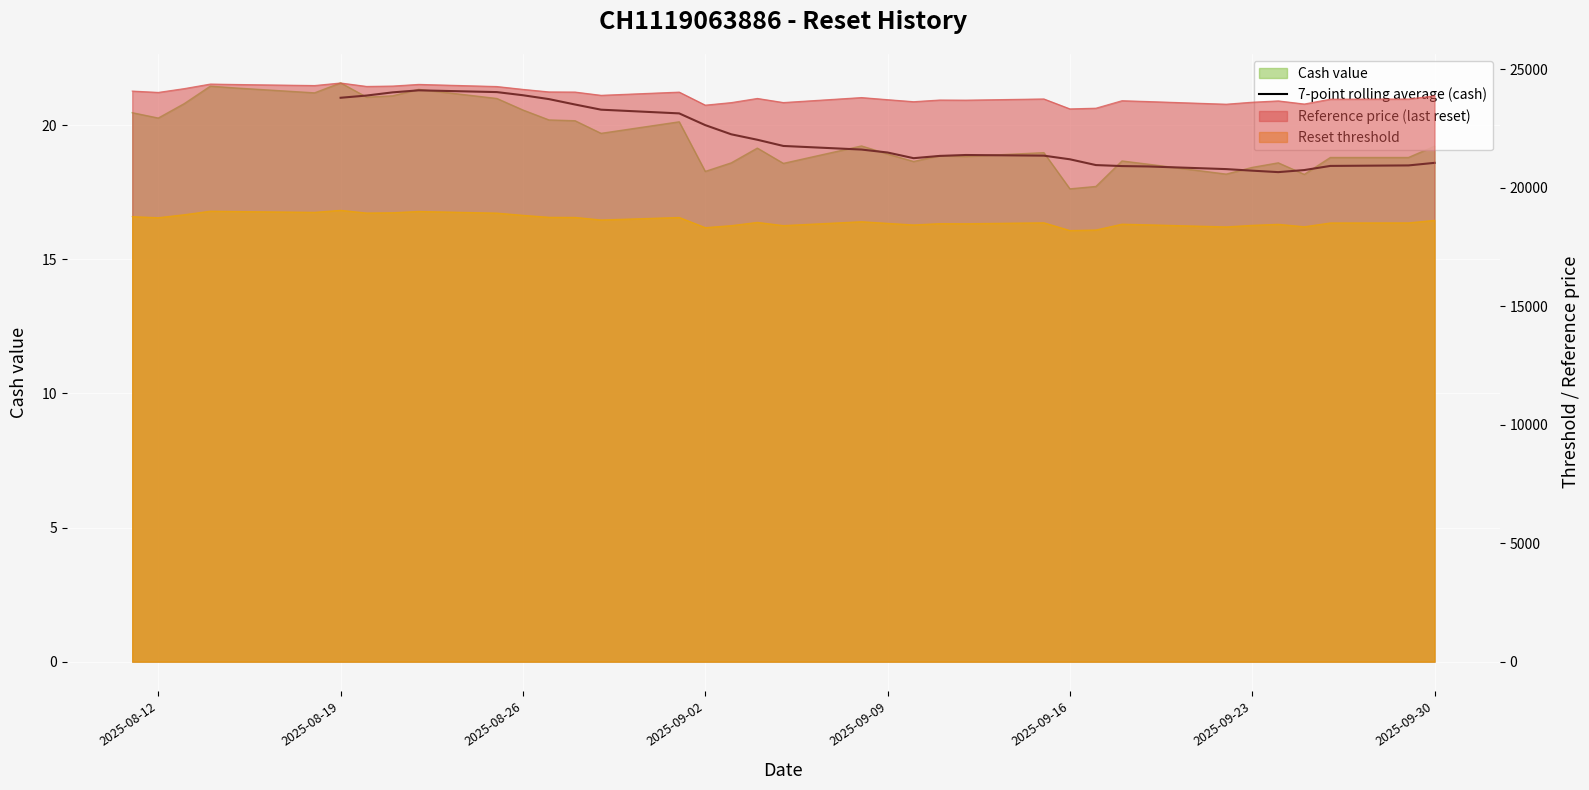

What is the smallest value displayed?

18.3